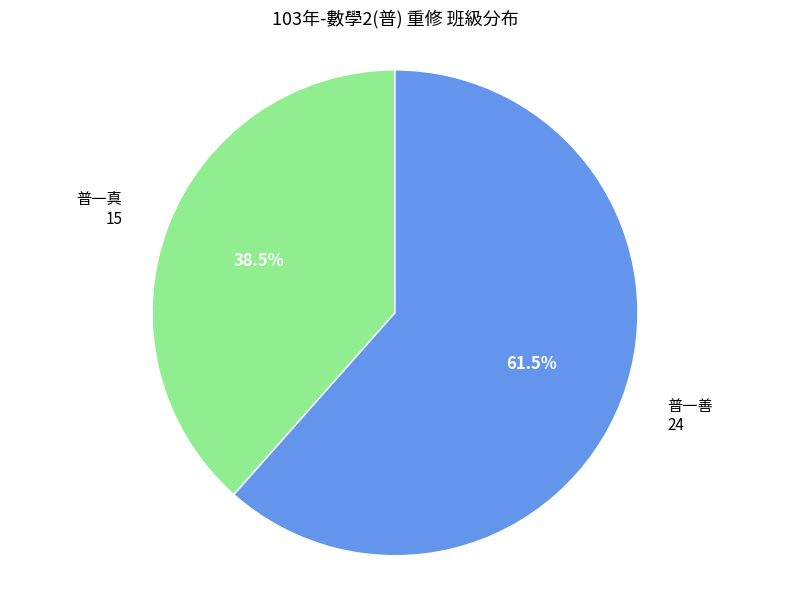

Does any single category account for the majority?

Yes